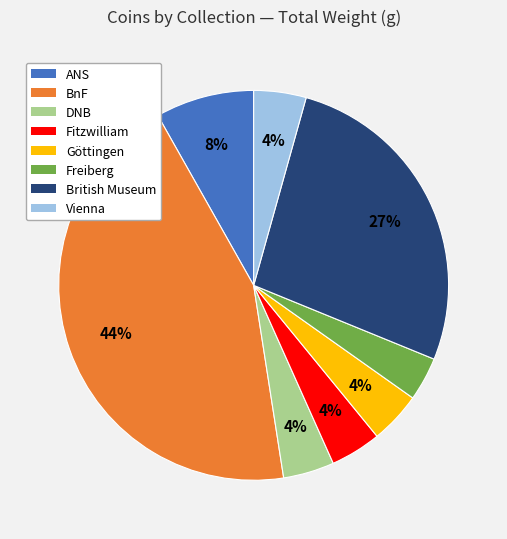

Do BnF and Freiberg together represent more than half of the pie?

No